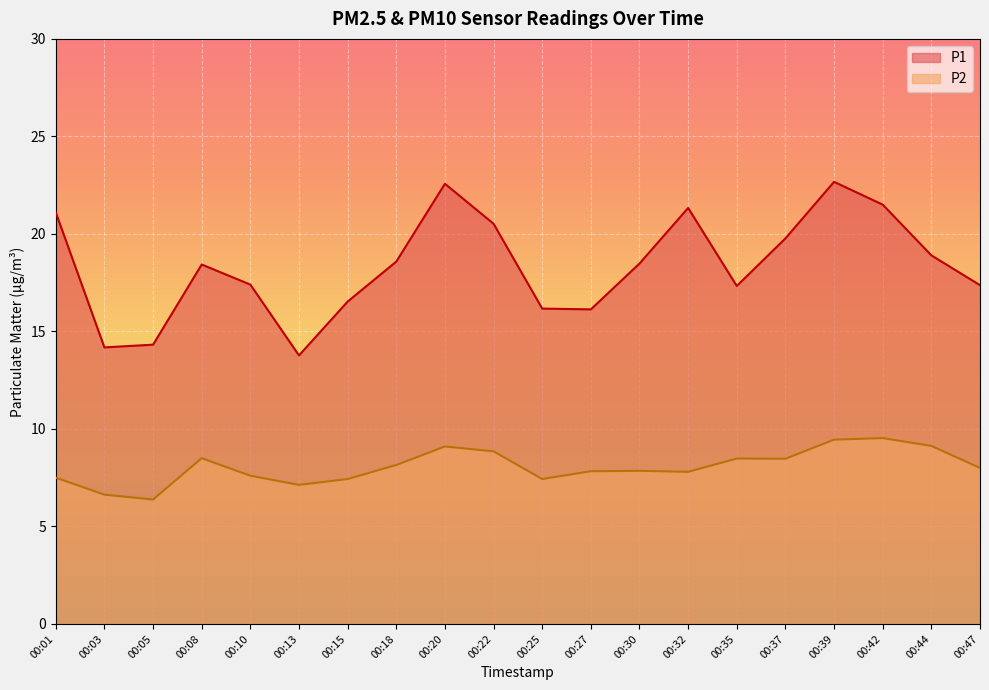

At which category does the chart reach its peak across all series?

00:39